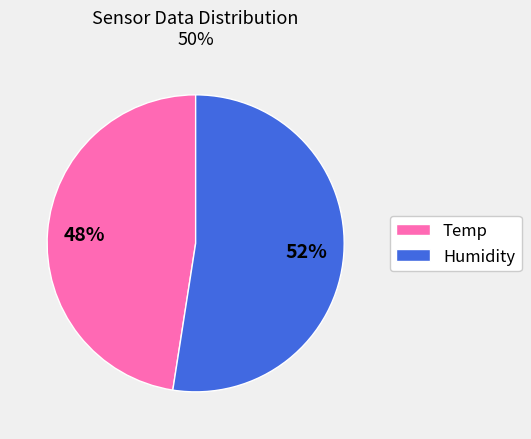

Count the number of slices in the pie.

2